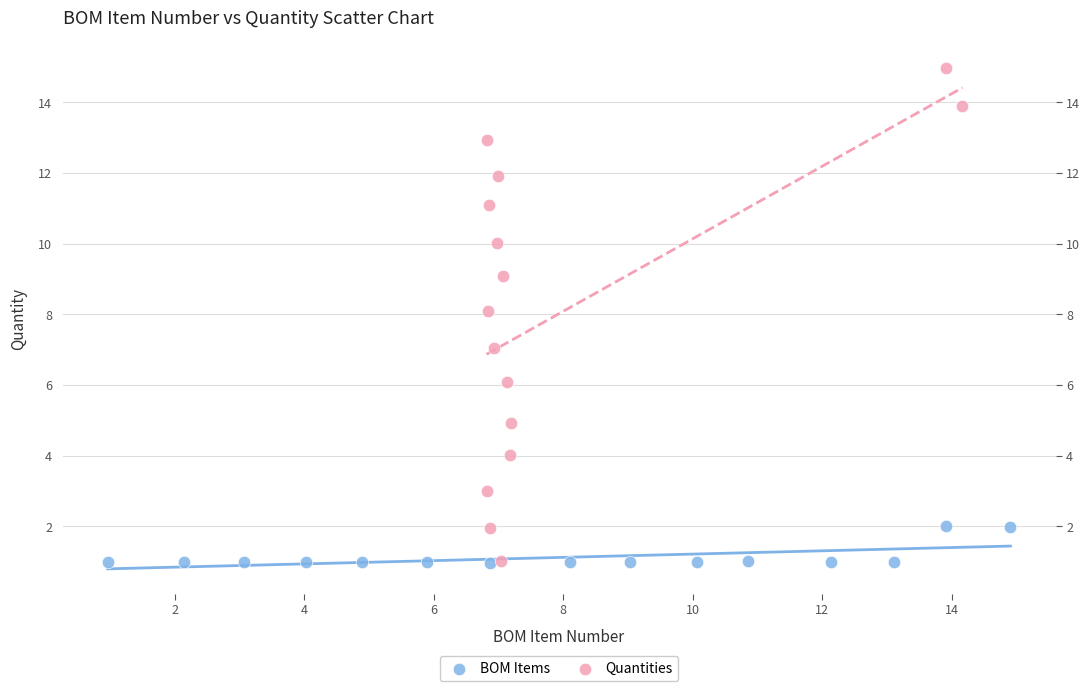

Which series contains the highest Y value?

Quantities